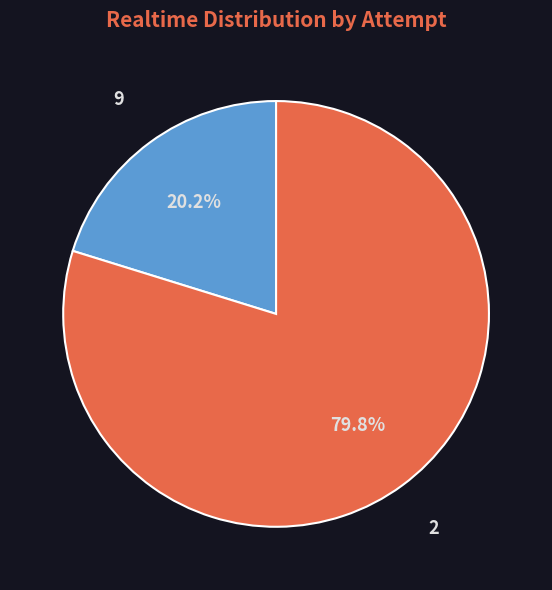

Count the number of slices in the pie.

2